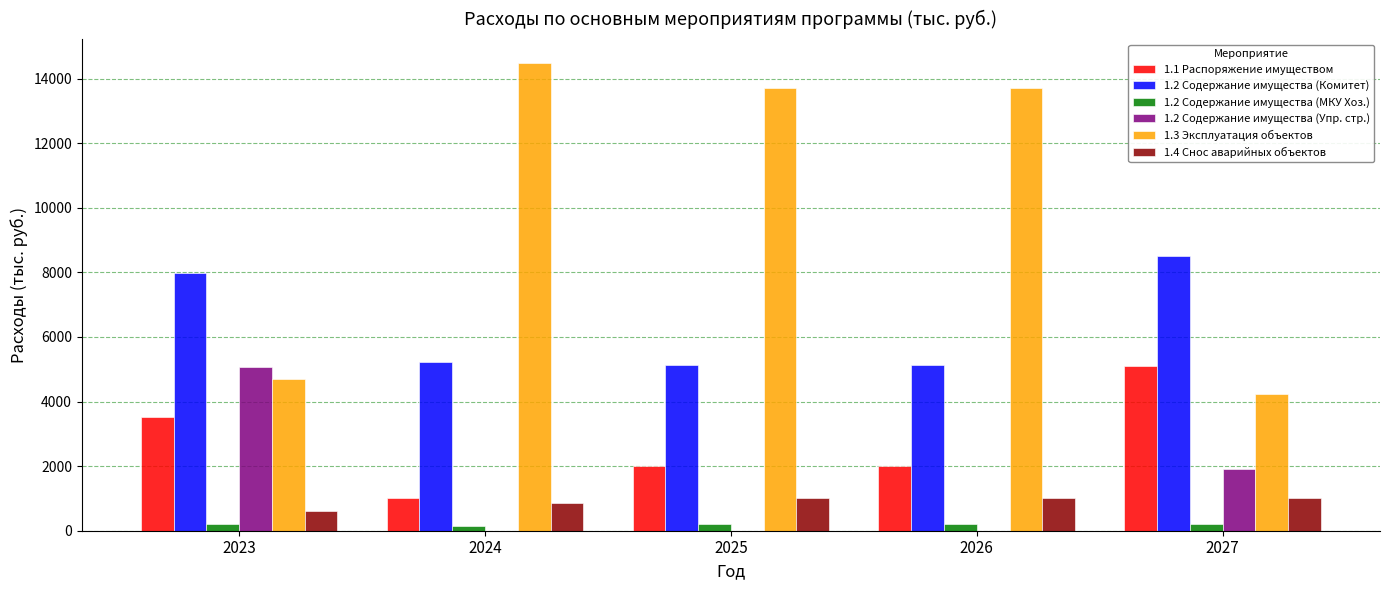

Are the bars grouped side by side (vs. stacked)?

Yes